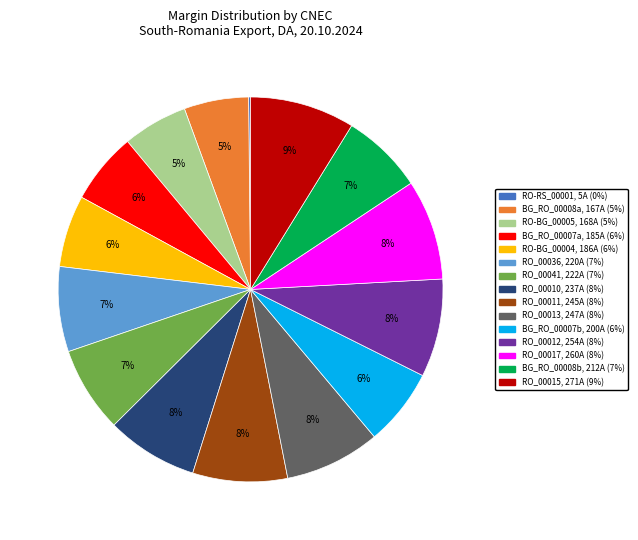

Is there a majority slice in this chart?

No